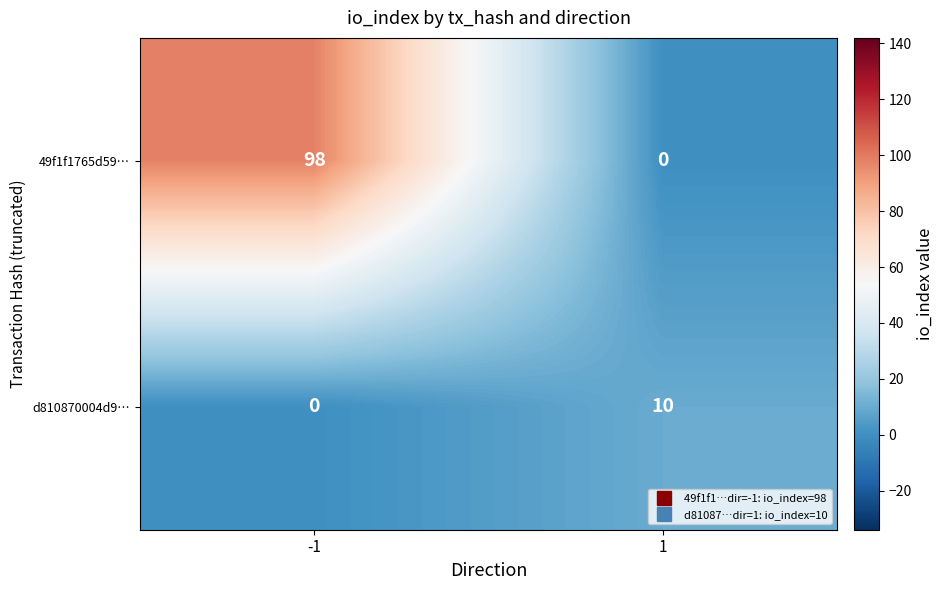

What is the sum of the d810870004d9… values at 1 and -1?

10